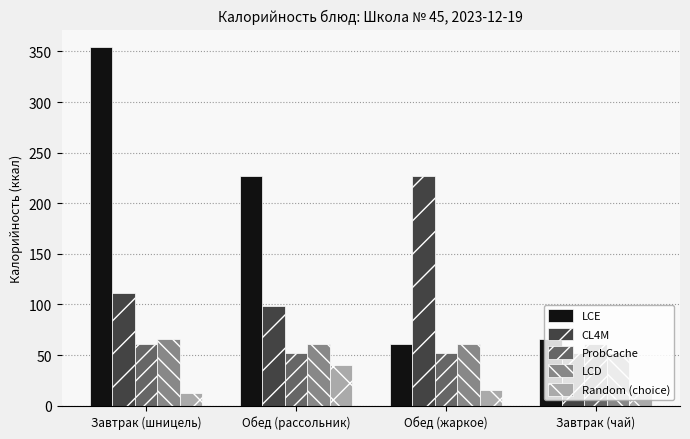

Which series changed the most between Обед (рассольник) and Завтрак (чай)?

LCE